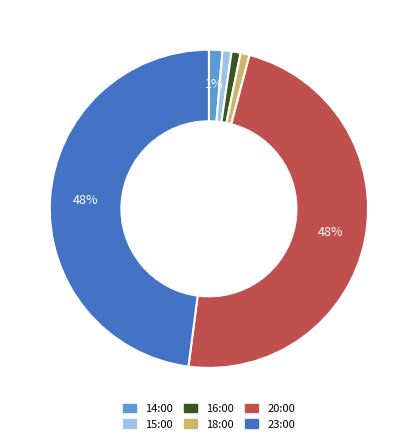

To the nearest percent, what is the difference between the largest and smallest slice percentages?

47%